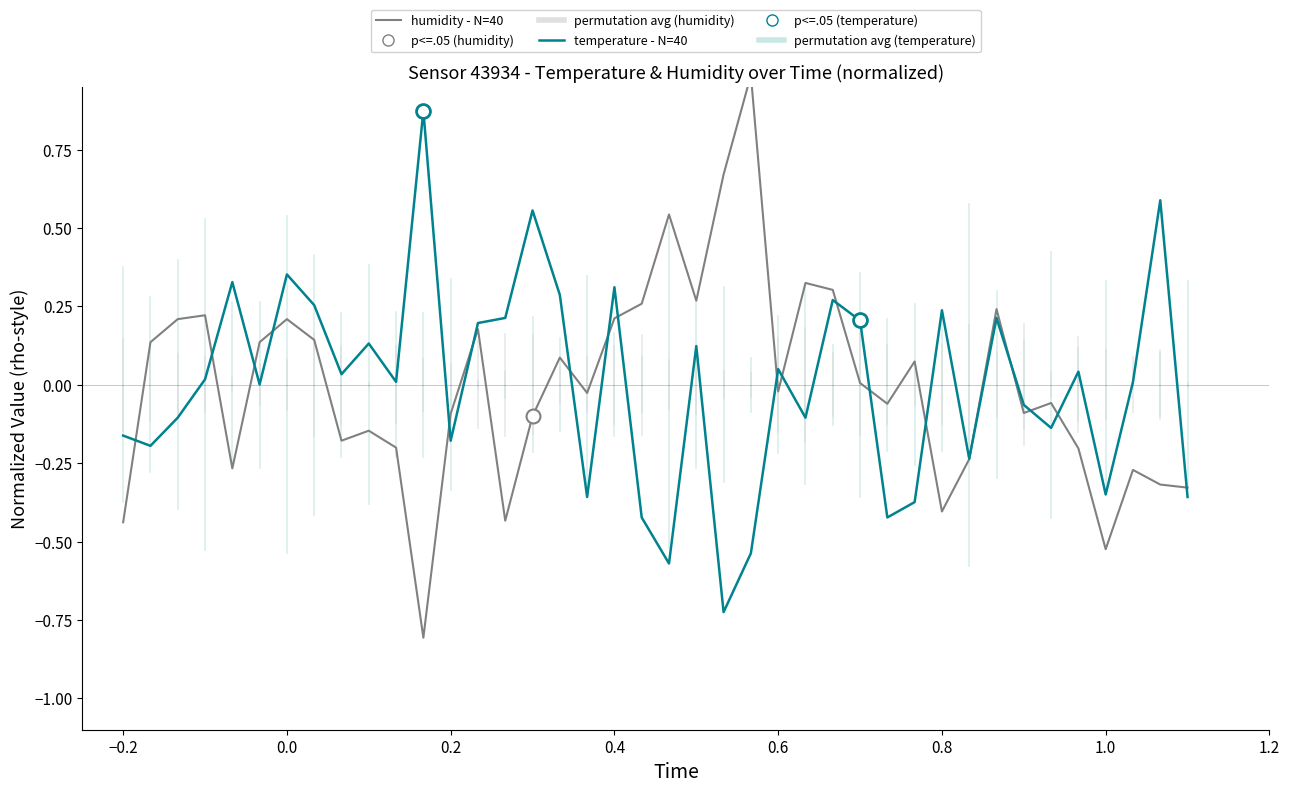

At how many categories does at least one series exceed 0?

31